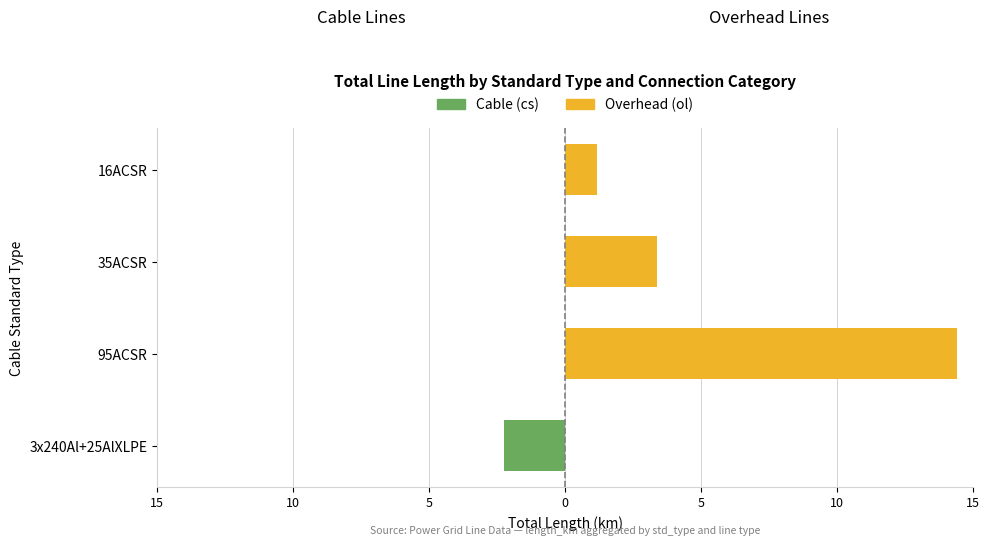

Rank the series by their maximum value, from highest to lowest.

Overhead (ol), Cable (cs)